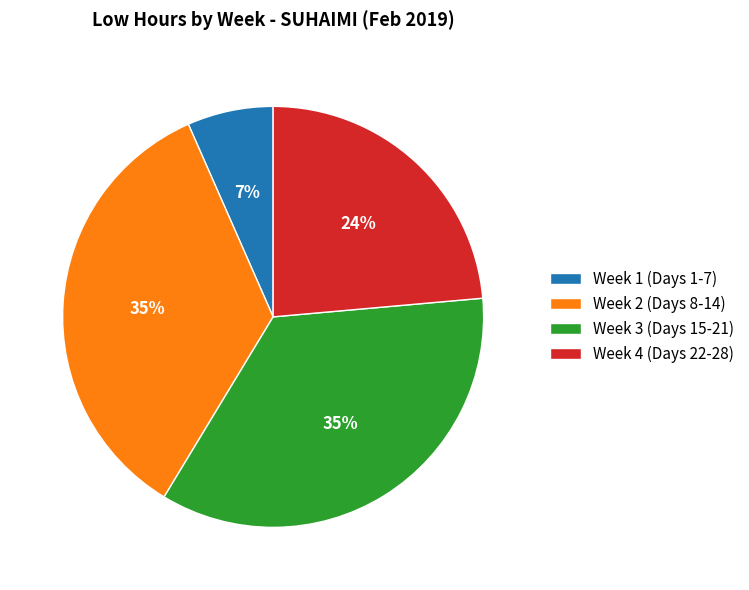

To the nearest percent, what portion does Week 4 (Days 22-28) represent?

24%